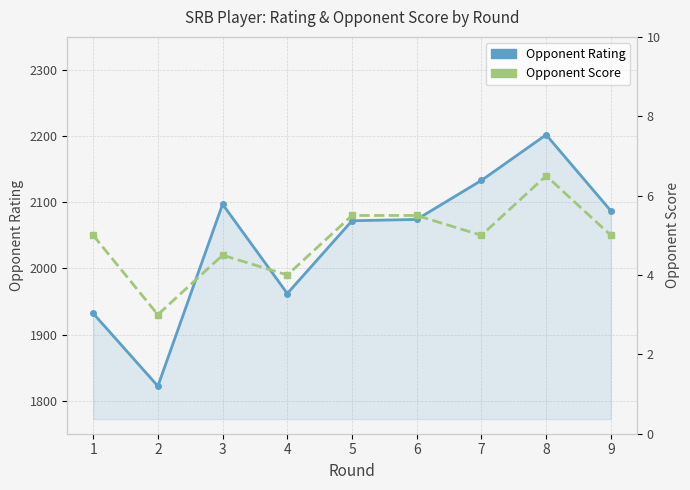

True or false: Opponent Rating and Opponent Score intersect in this chart.

False